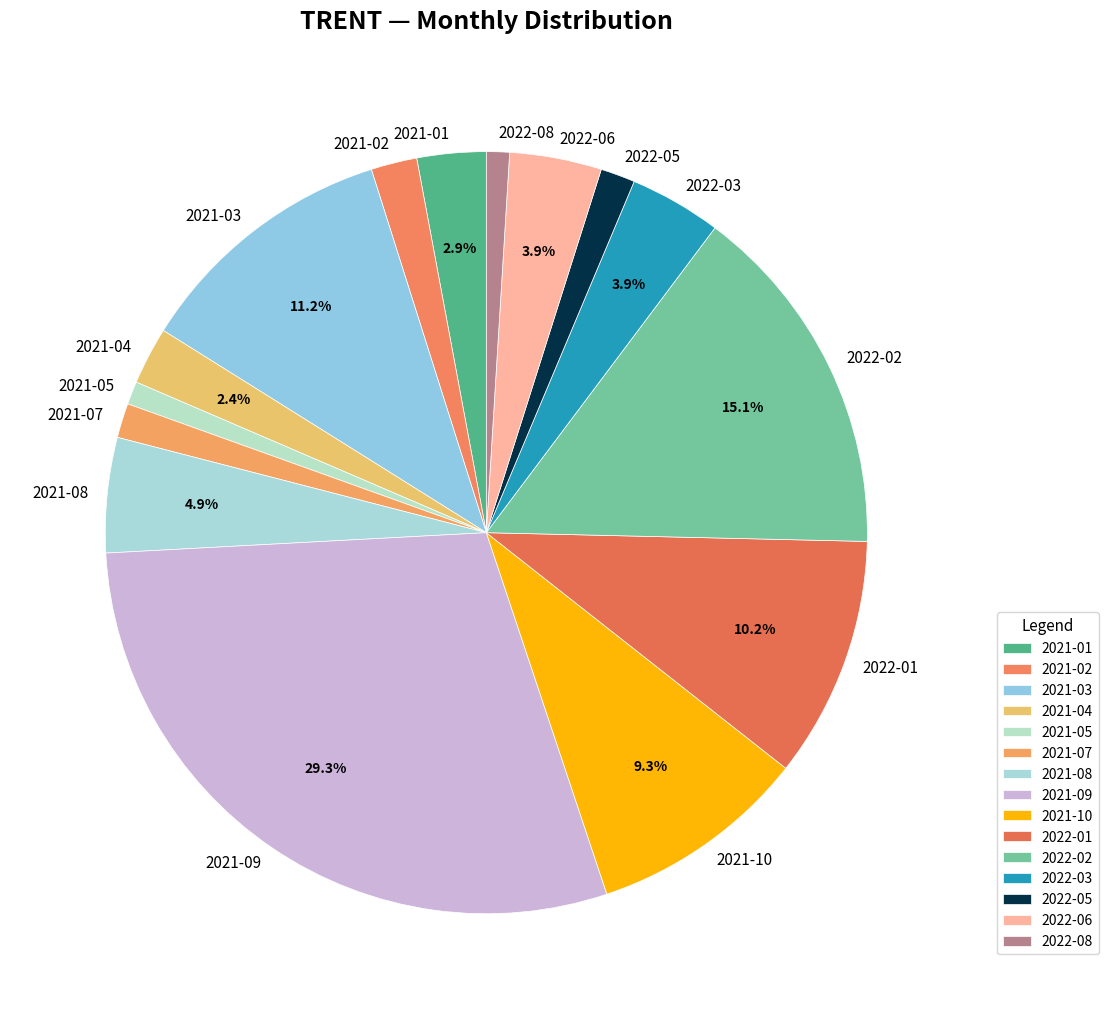

How many segments does this pie chart have?

15